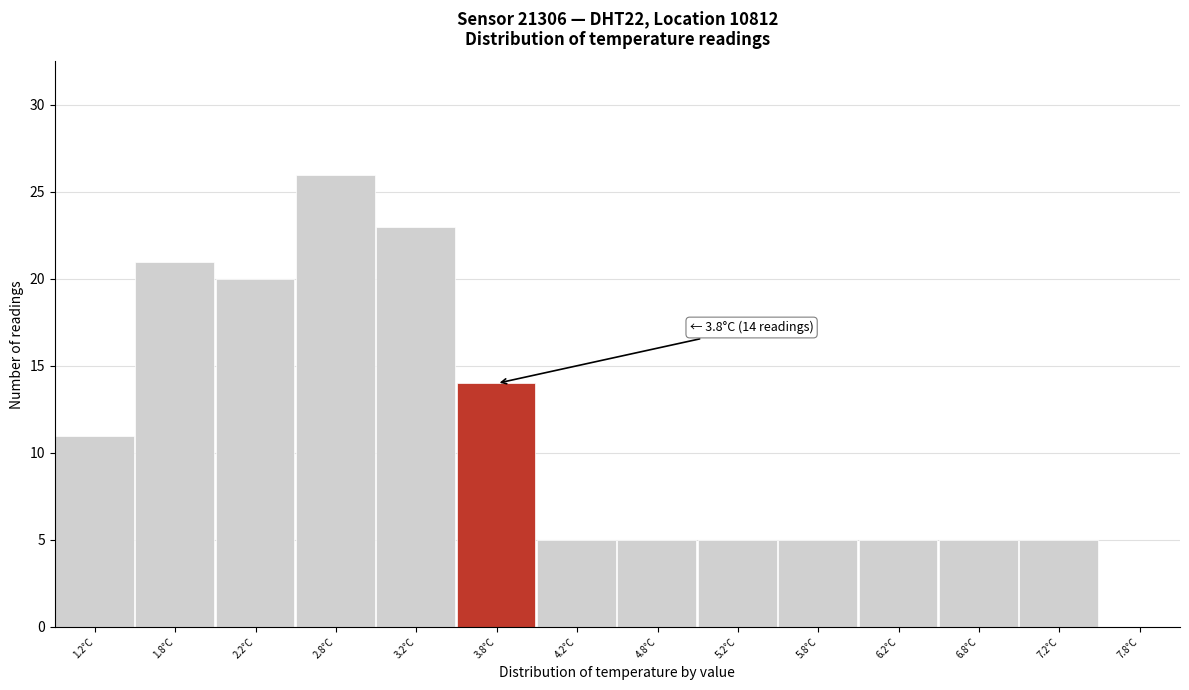

Reading right to left, transcribe all the data shown in this chart.

7.8°C=0	7.2°C=5	6.8°C=5	6.2°C=5	5.8°C=5	5.2°C=5	4.8°C=5	4.2°C=5	3.8°C=14	3.2°C=23	2.8°C=26	2.2°C=20	1.8°C=21	1.2°C=11